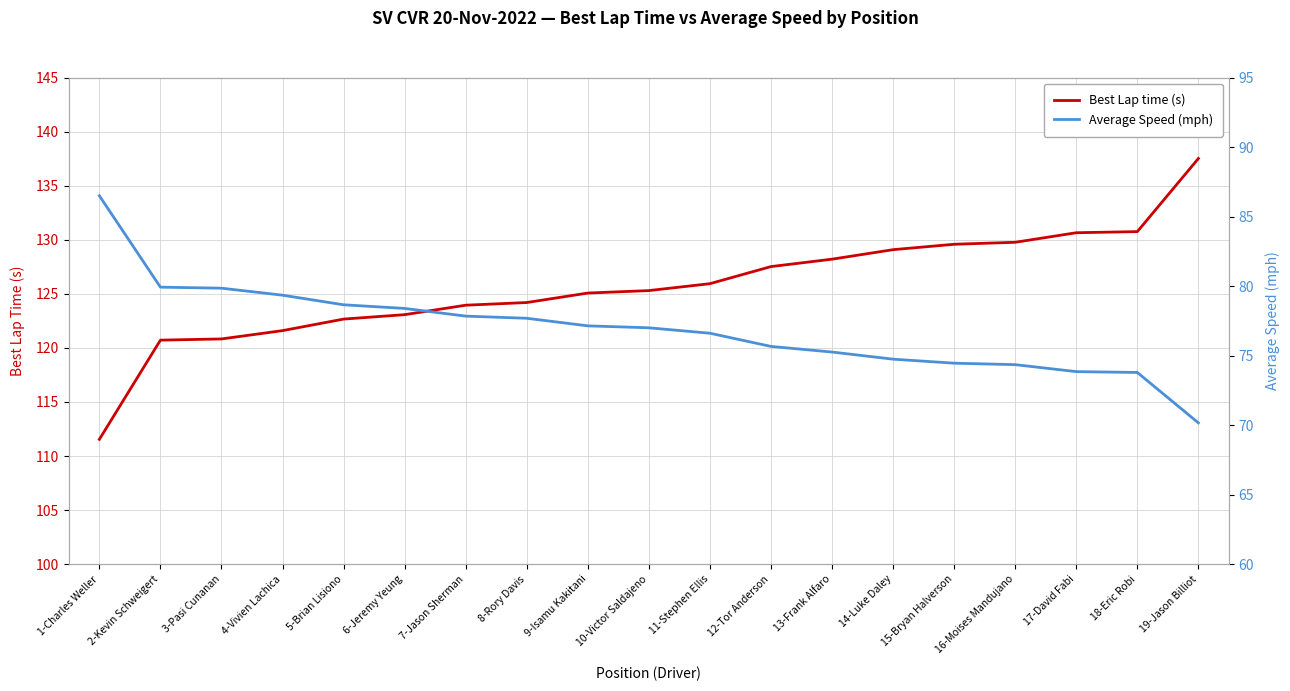

The Average Speed (mph) series shows 126.3 at 12-Tor Anderson. True or false?

False